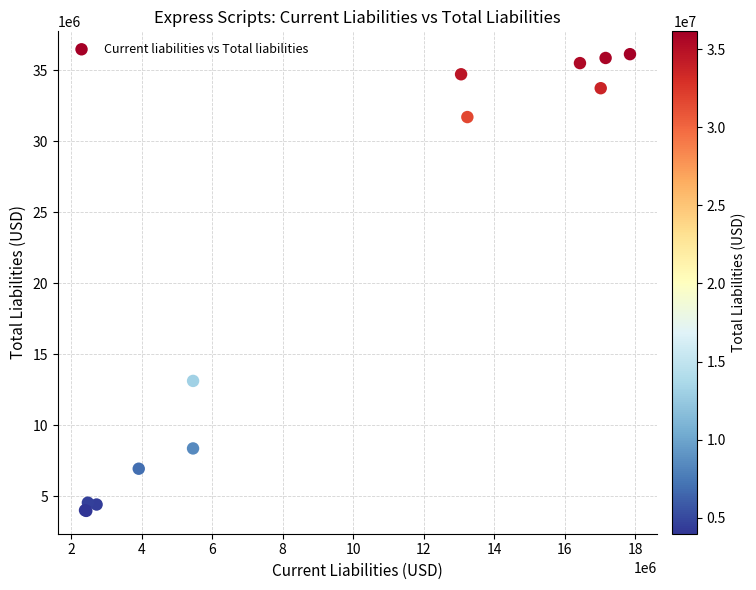

What Y value in the scatter plot is closest to 20056850?

13131700